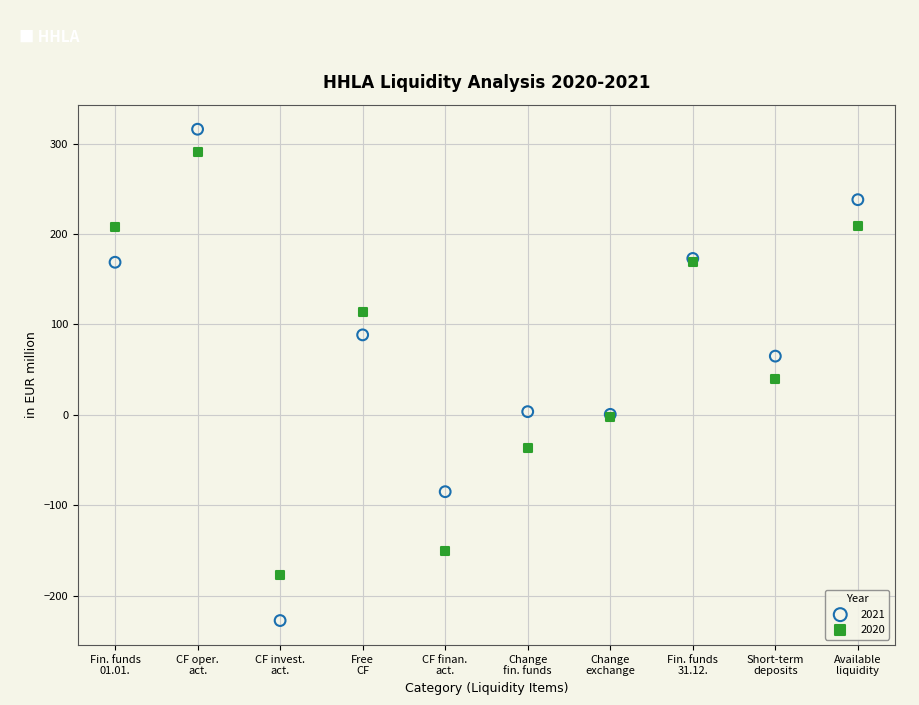

In the 2020 series, what Y value is closest to 56?

40.0